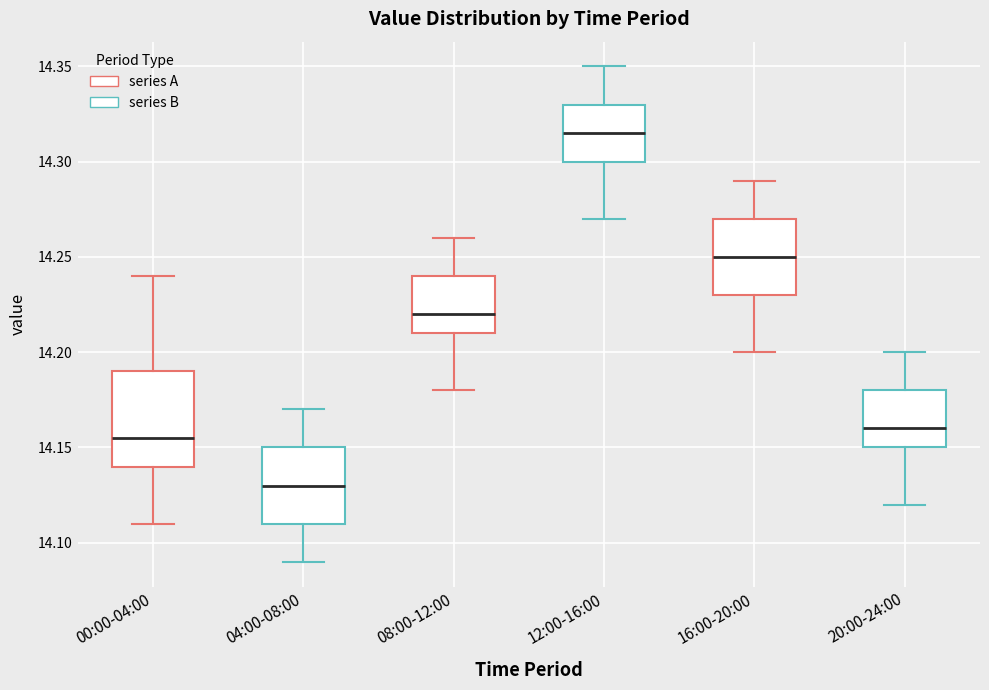

Where is the upper edge of the box for 20:00-24:00 on the y-axis? The values are not printed on the chart, so give them approximately, as read against the axis.

14.180